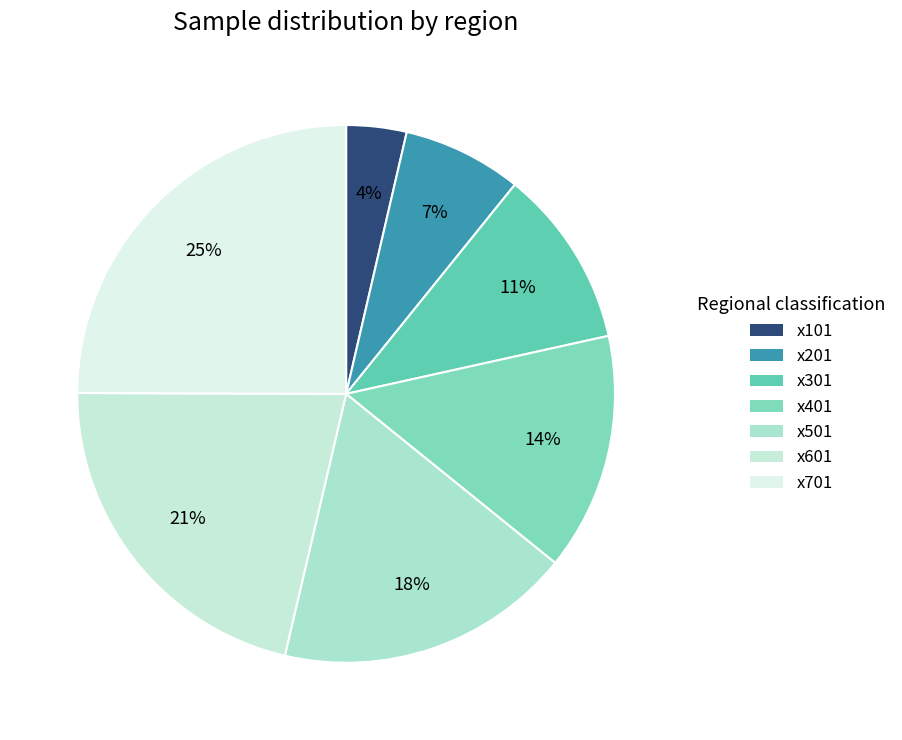

Does x501 account for over 50% of the chart?

No